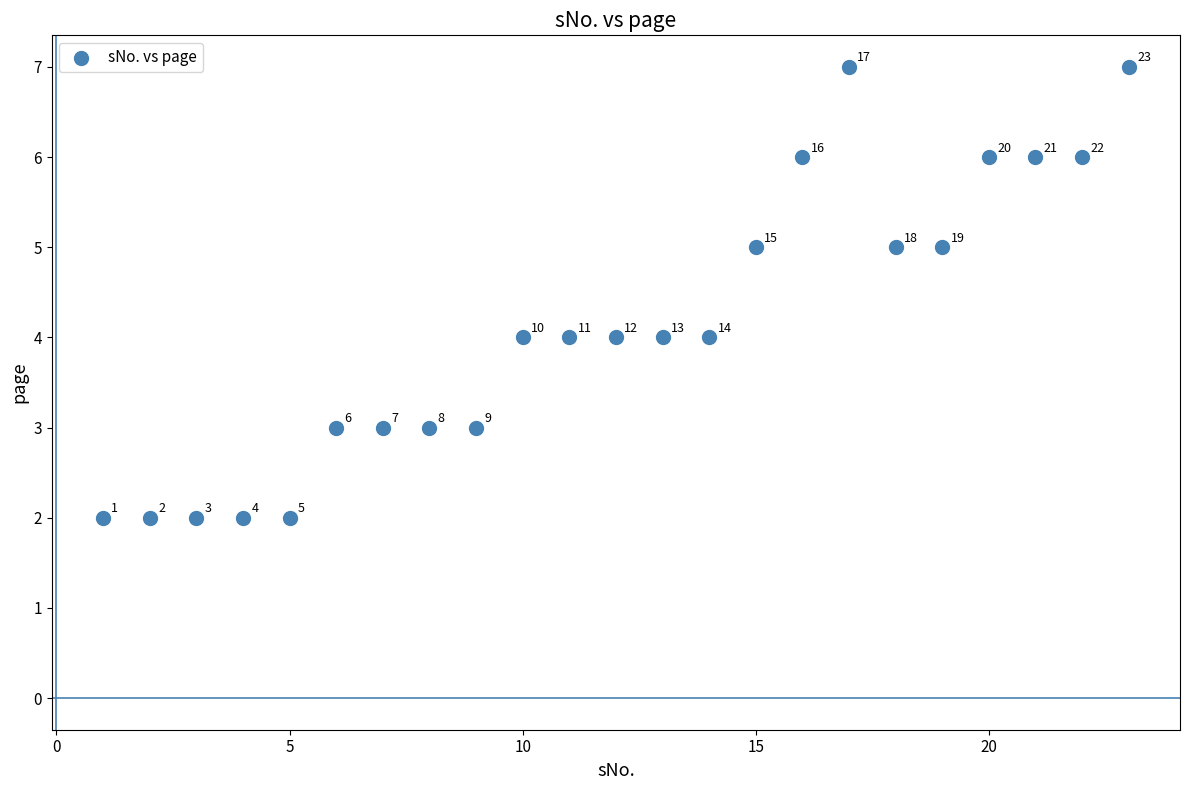

What Y value in the scatter plot is closest to 4?

4